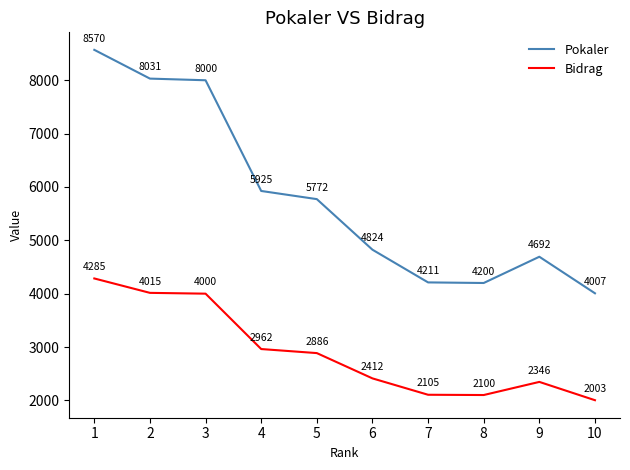

What is the difference between the second highest and minimum values in the Bidrag series?

2012